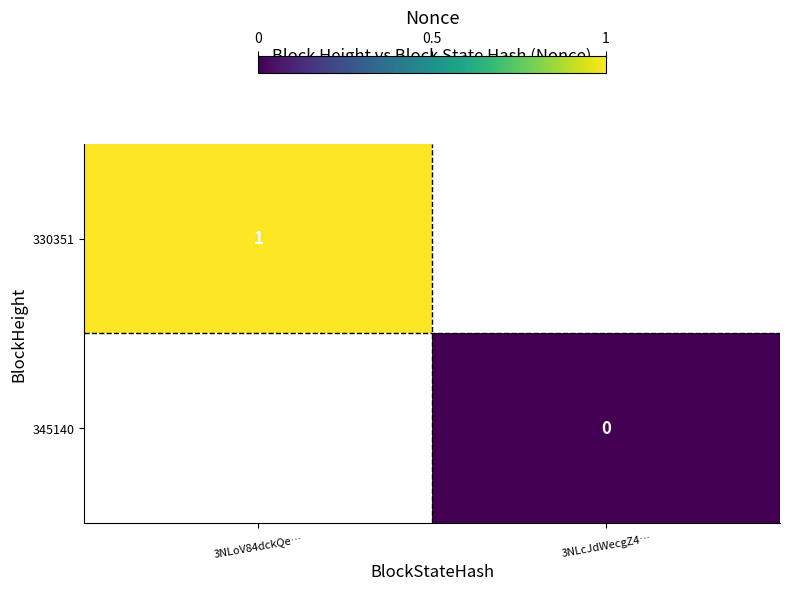

Which label corresponds to the largest value in the chart?

3NLoV84dckQe…